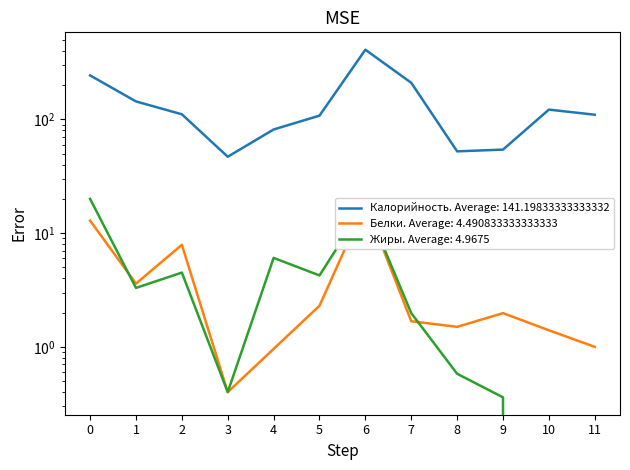

What is the maximum value shown in the chart?

410.3